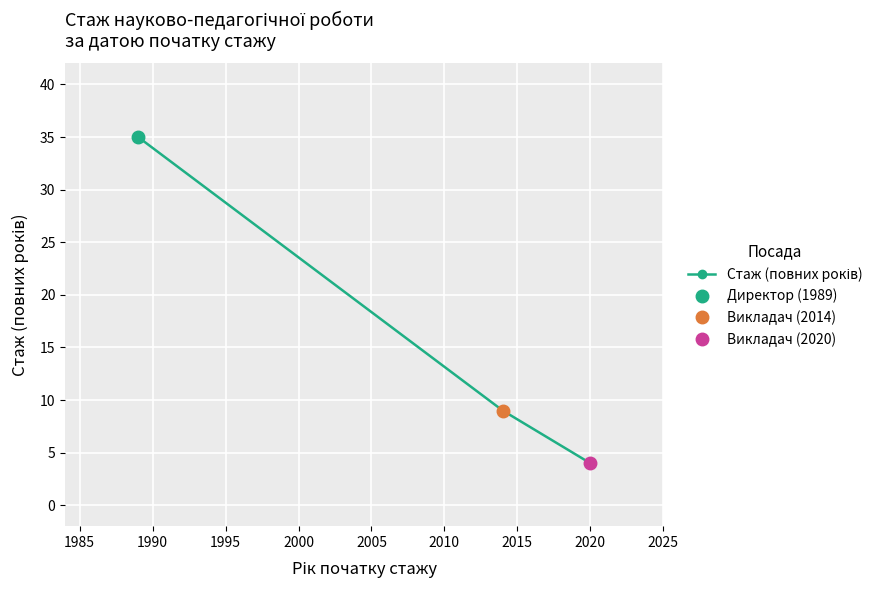

The value at 1980 is 22. True or false?

False